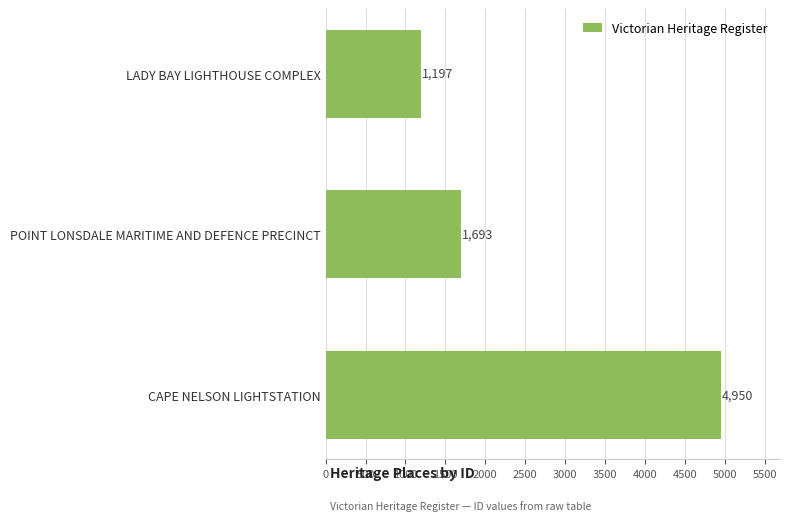

What is the change in value from LADY BAY LIGHTHOUSE COMPLEX to CAPE NELSON LIGHTSTATION?

+3753